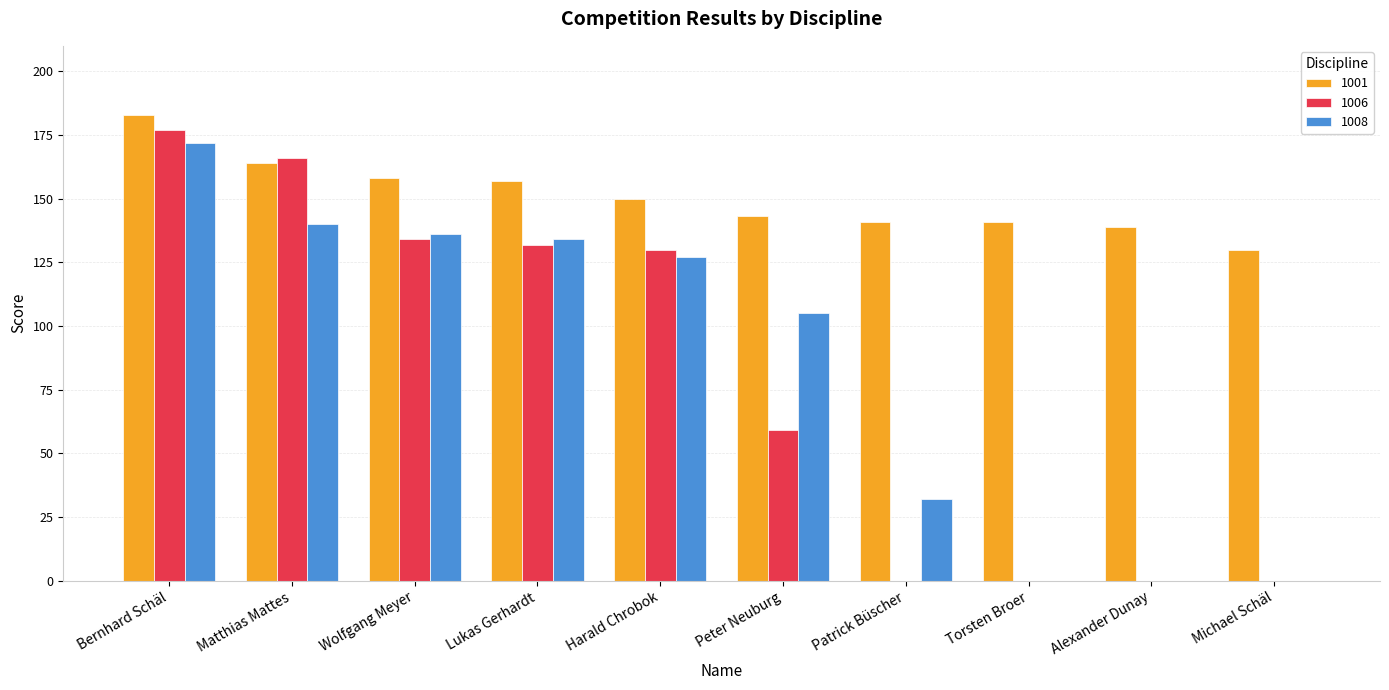

Between Lukas Gerhardt and Patrick Büscher, which series saw the biggest shift?

1006